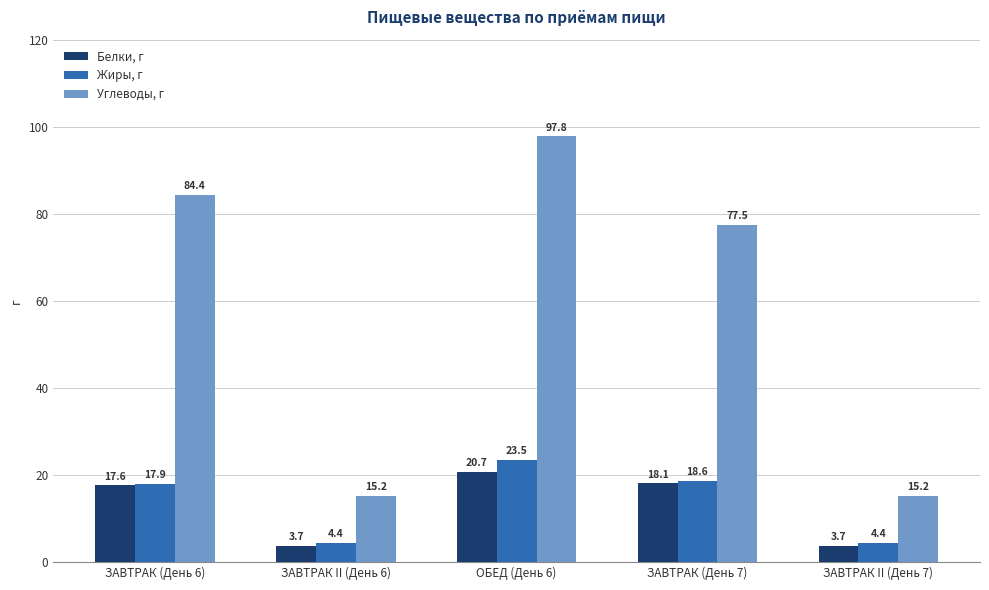

What position from the right is ЗАВТРАК II (День 7)?

1